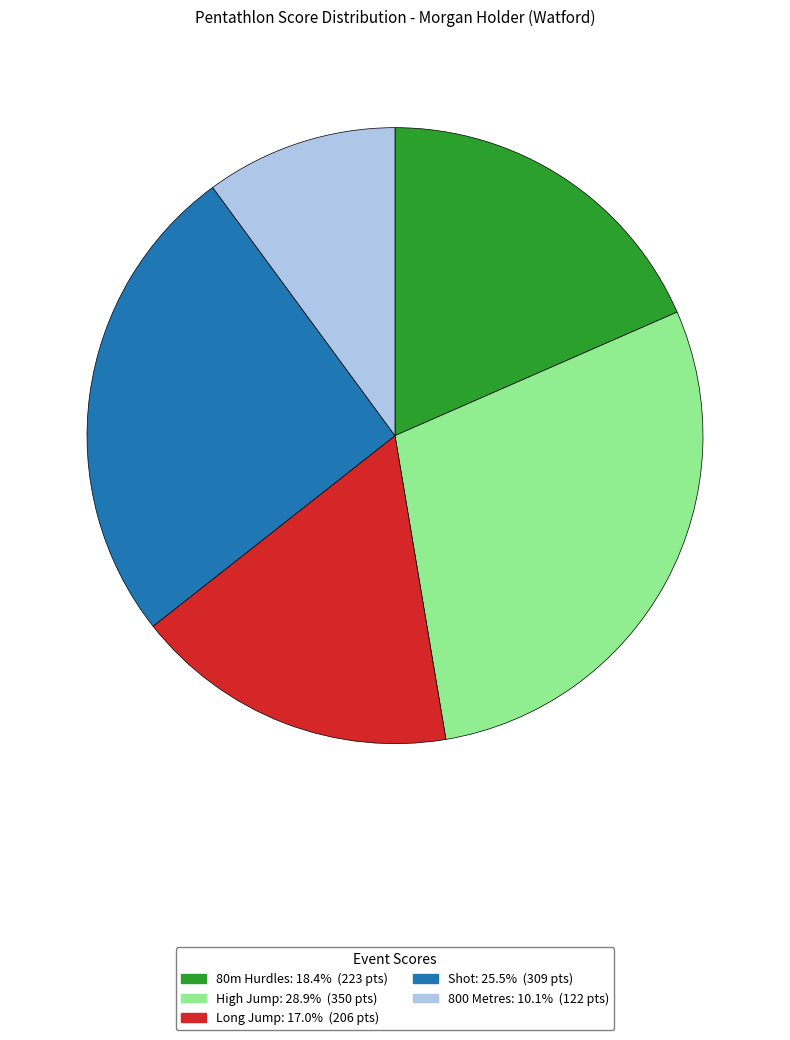

What is the ratio of the value at High Jump to the value at Long Jump?

1.7